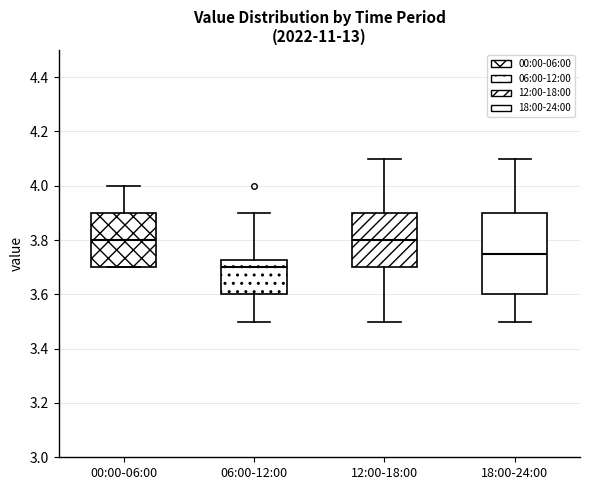

Where does the lower whisker of the box for 12:00-18:00 end on the y-axis? The values are not printed on the chart, so give them approximately, as read against the axis.

3.50